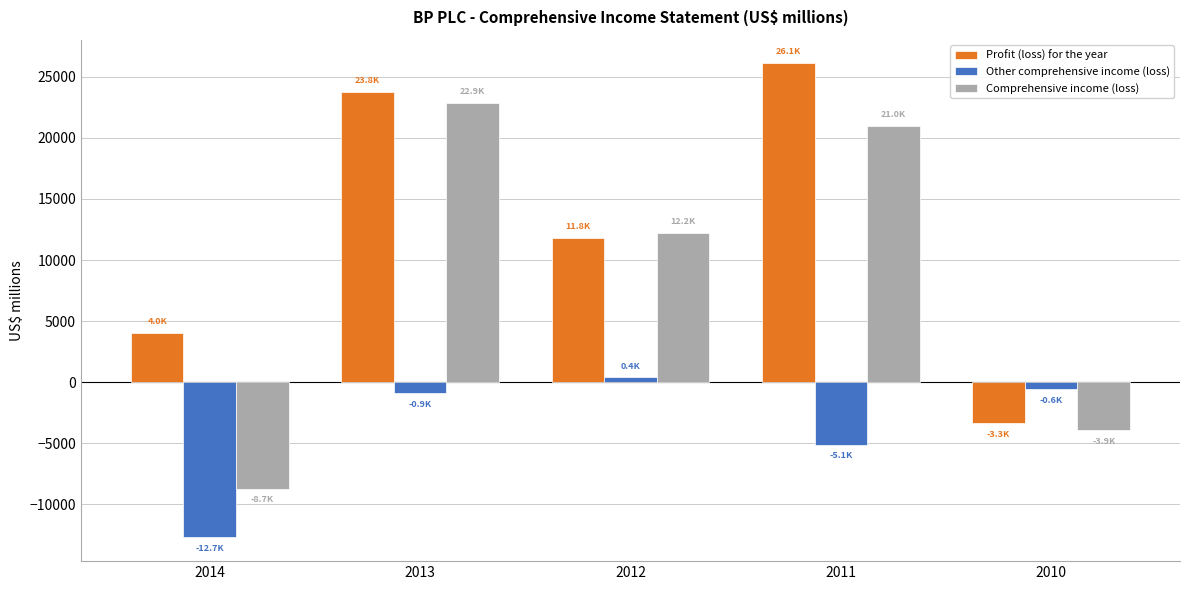

Rank the series by their maximum value, from highest to lowest.

Profit (loss) for the year, Comprehensive income (loss), Other comprehensive income (loss)